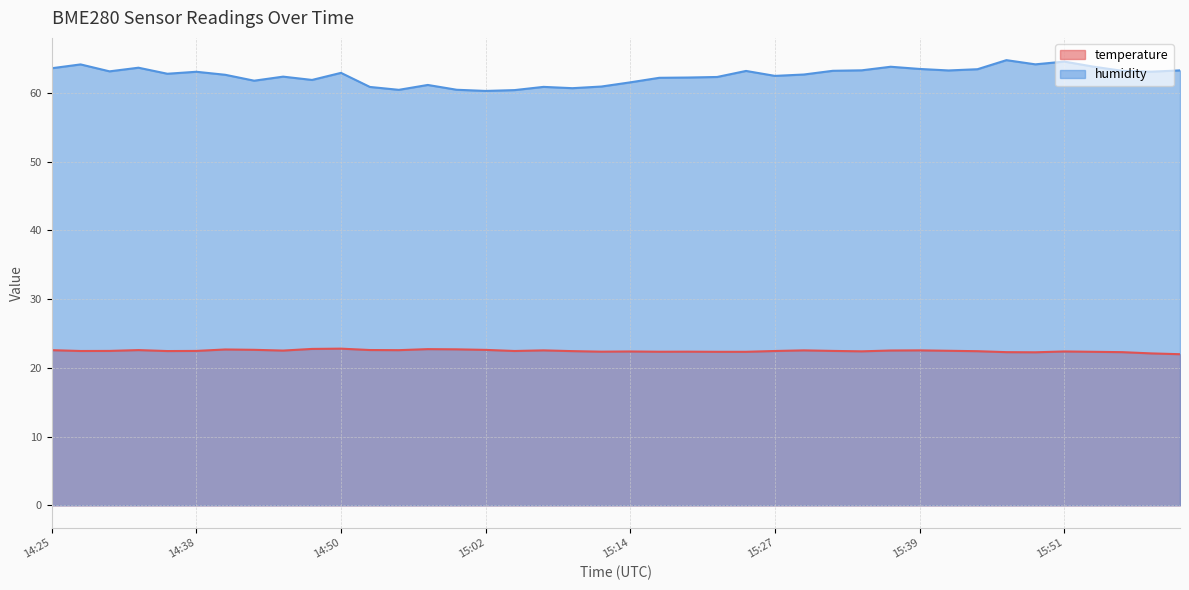

What is the spread (max minus min) of values at 15:32?

40.8